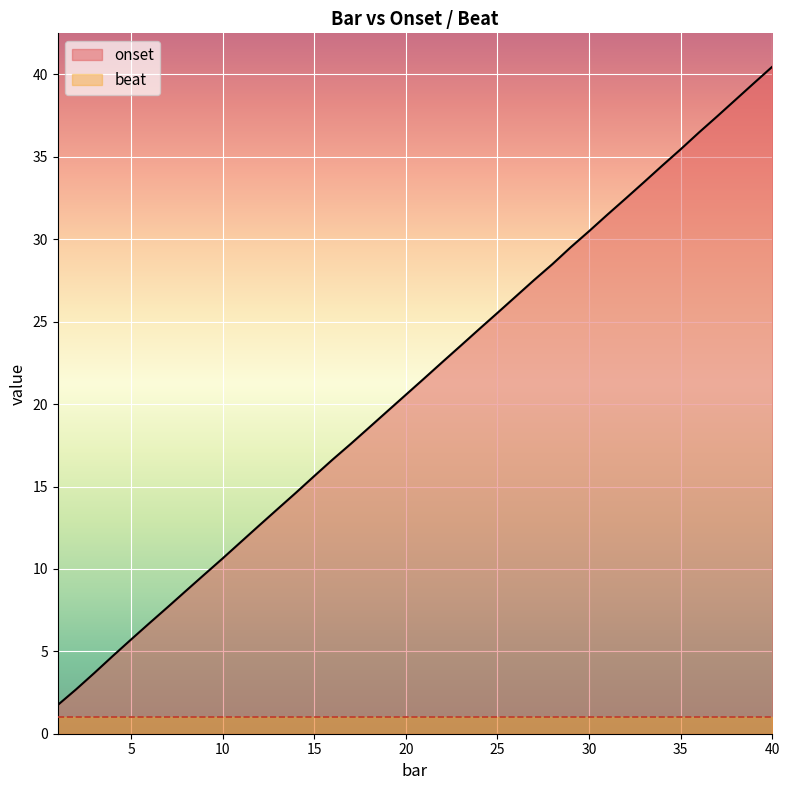

How many lines are shown in the chart?

2